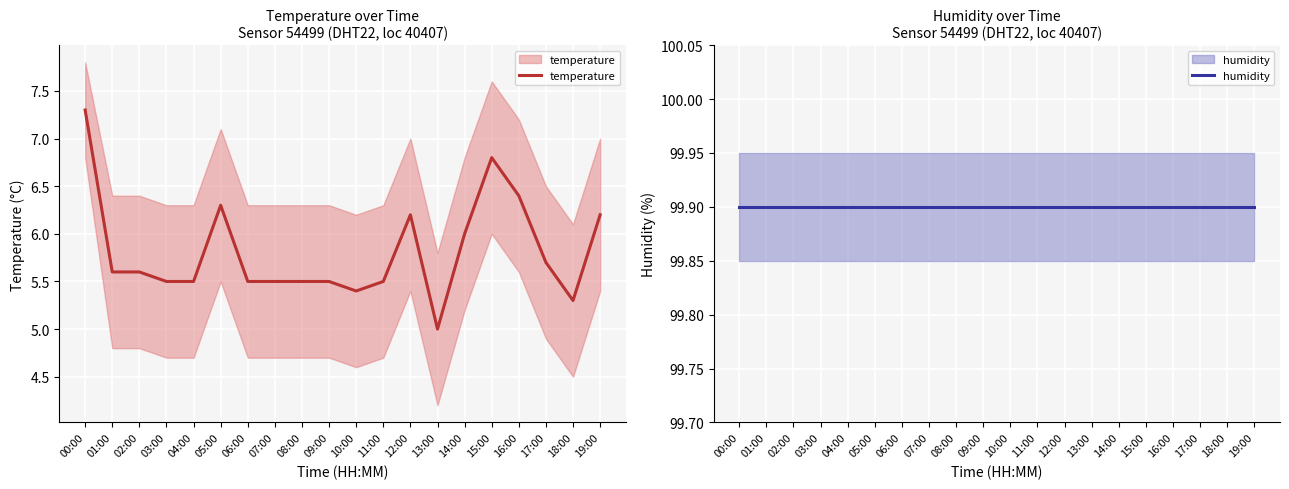

How many lines are shown in the chart?

2